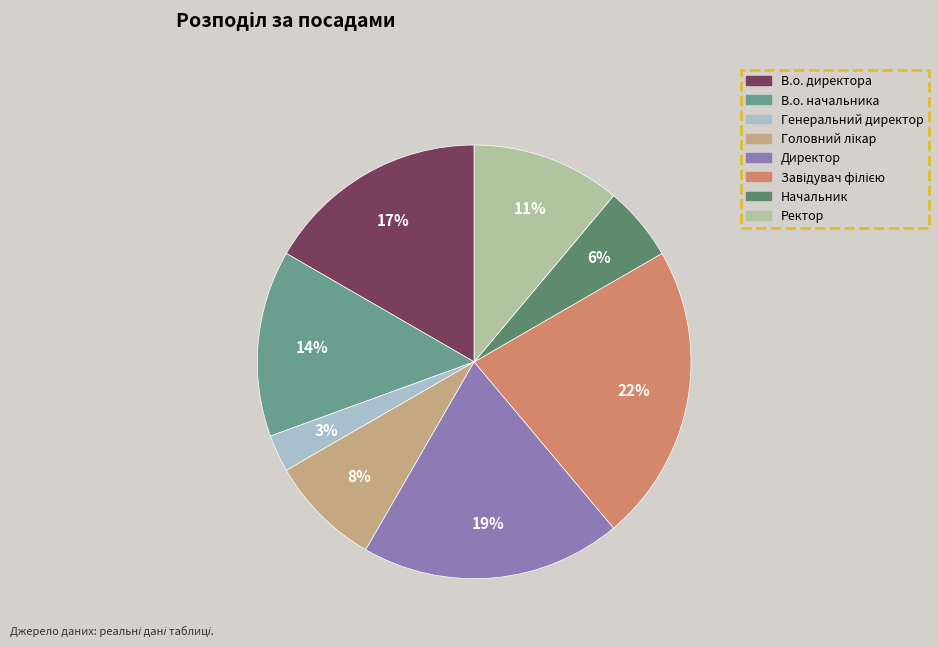

To the nearest percent, what portion does Начальник represent?

6%